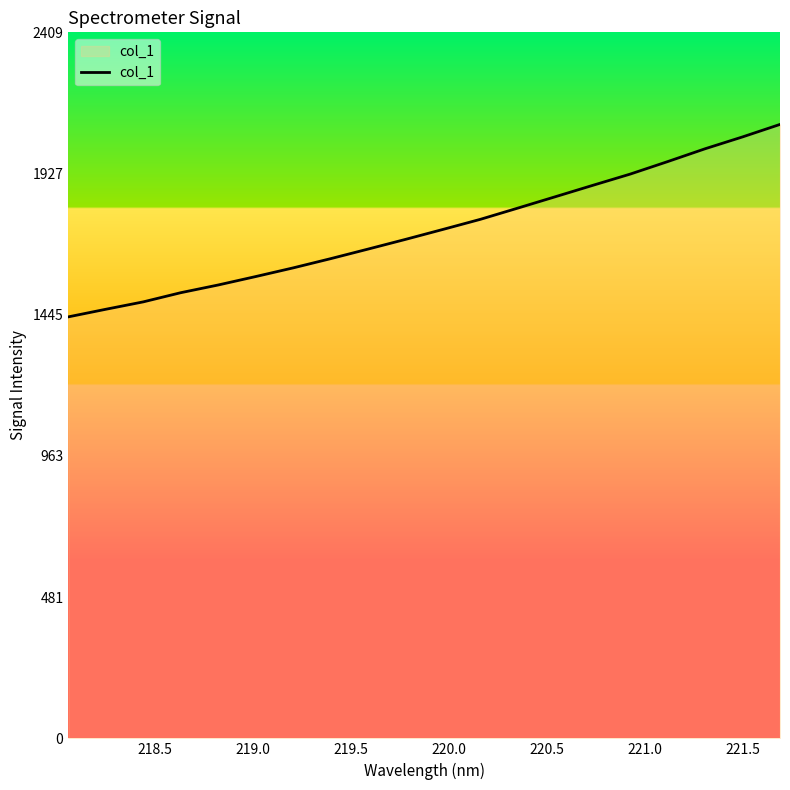

What is the greatest value displayed?

2095.4